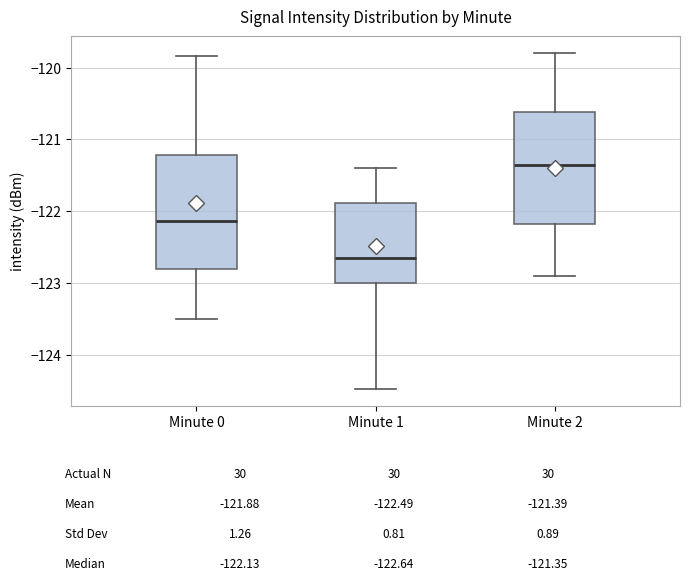

Where is the upper edge of the box for Minute 2 on the y-axis? The values are not printed on the chart, so give them approximately, as read against the axis.

-120.6